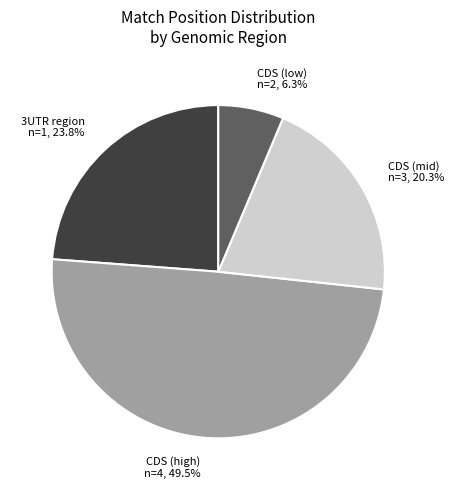

What is the largest slice in the pie chart?

CDS (high) n=4, 49.5%